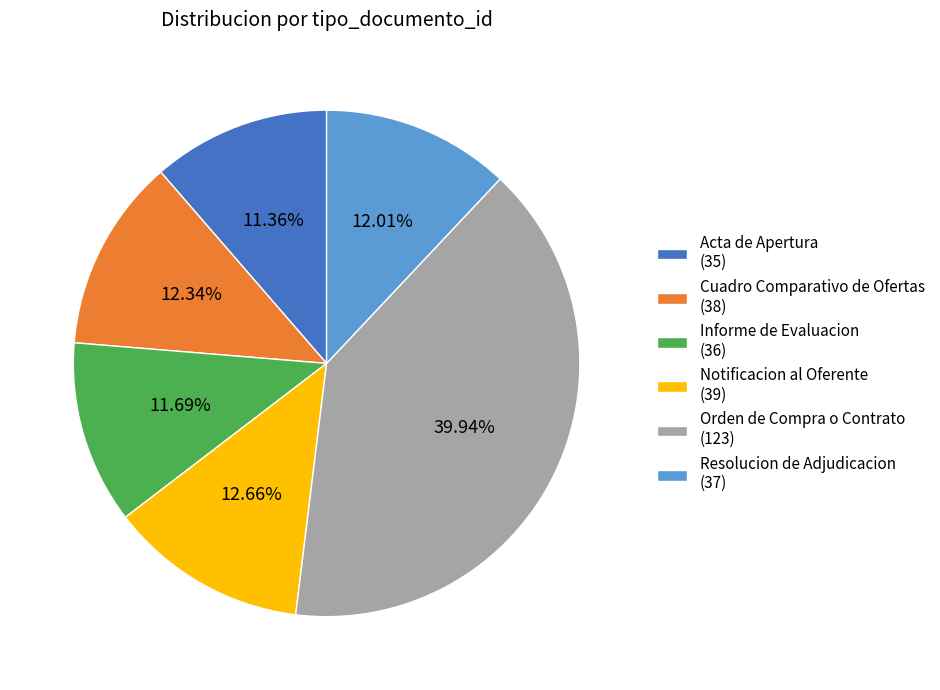

To the nearest percent, what is the combined percentage of Resolucion de Adjudicacion and Notificacion al Oferente?

25%